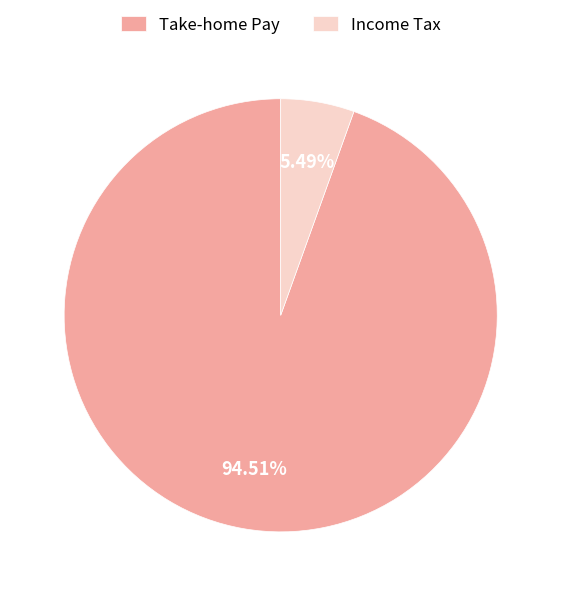

How many segments does this pie chart have?

2